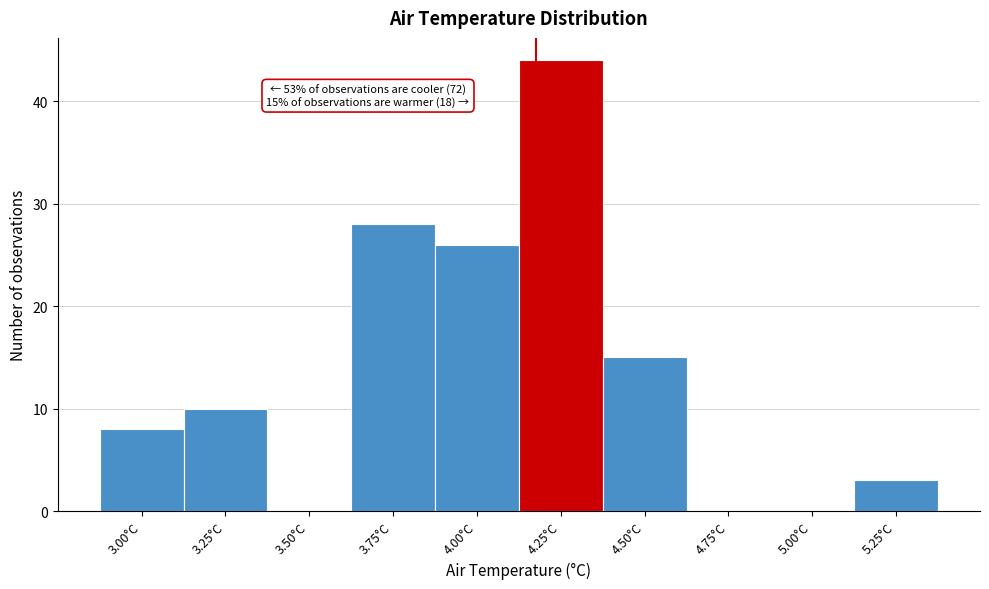

At which label is the value closest to 22?

4.00°C